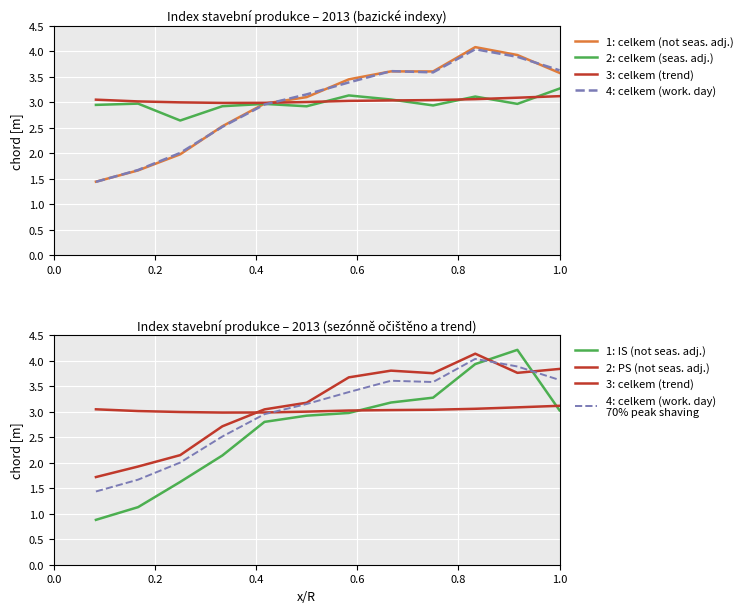

What is the value of the IS (not seas. adj.) point at the 4th from the left?

2.1